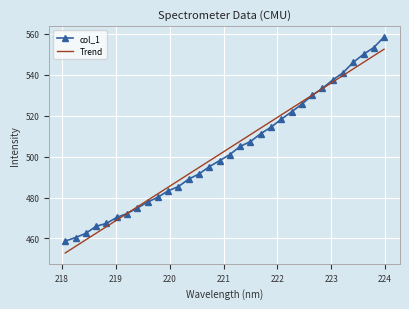

Count the number of categories in the chart.

32